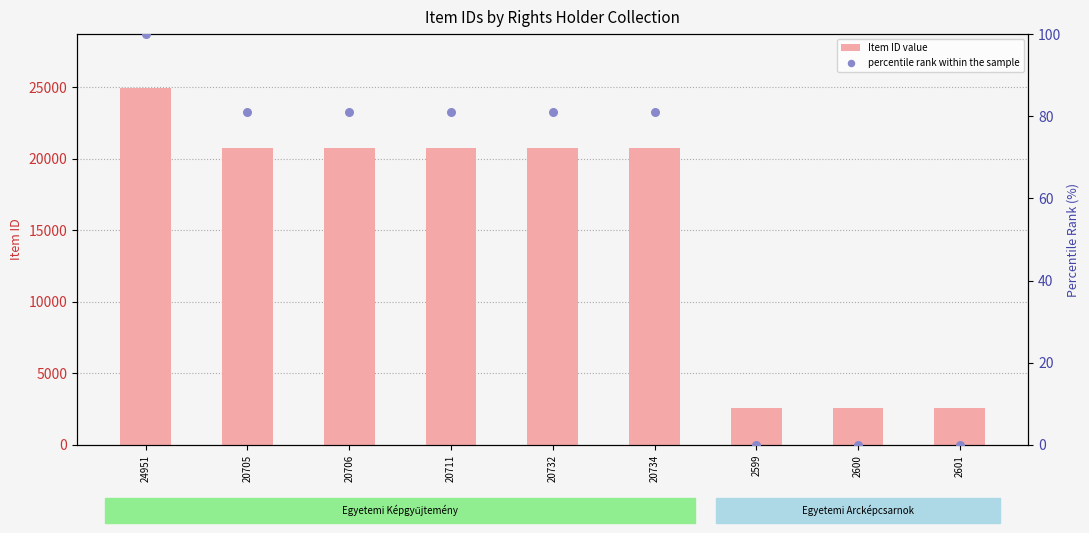

Which series contains the highest Y value?

Item ID value